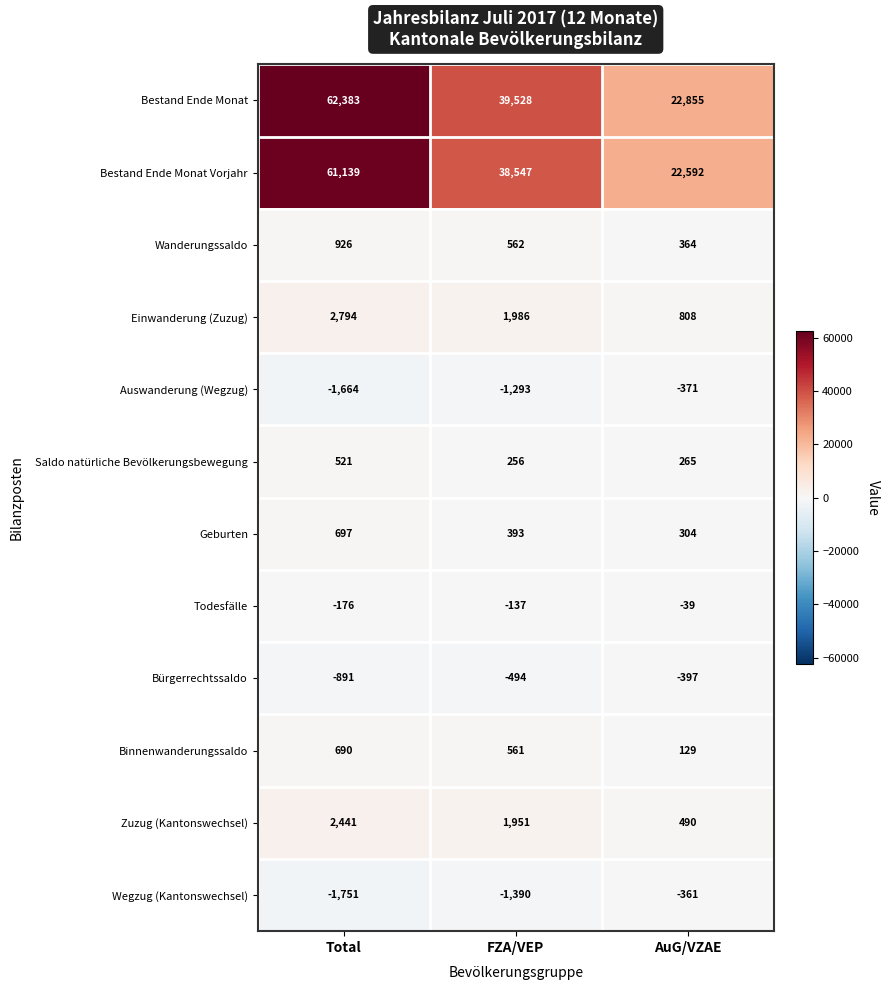

True or false: Einwanderung (Zuzug) has a value of 4365 at Total.

False